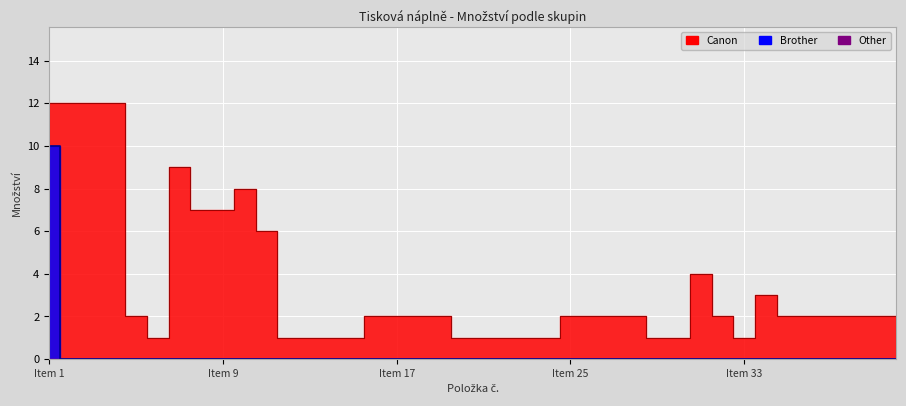

What is the difference between the maximum and second lowest values in the Canon series?

11